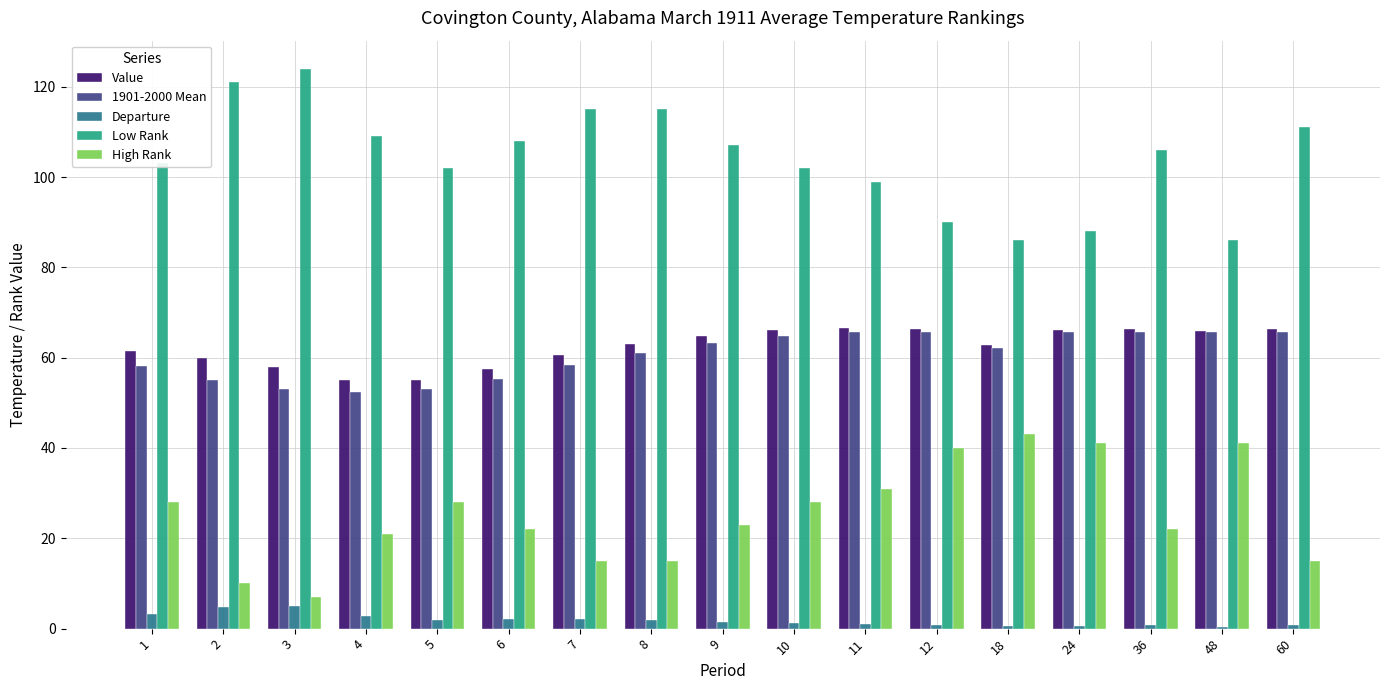

What is the difference between the highest and lowest values at 1?

99.7